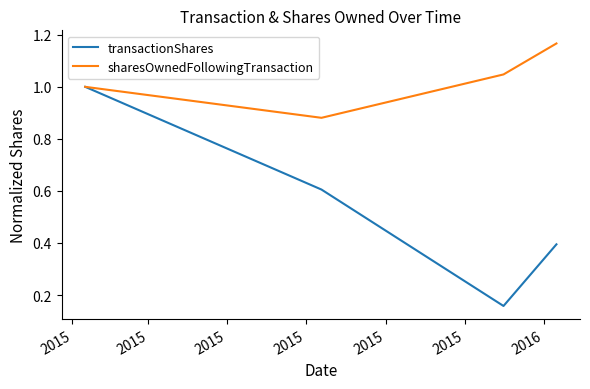

At how many categories does at least one series exceed 0?

4